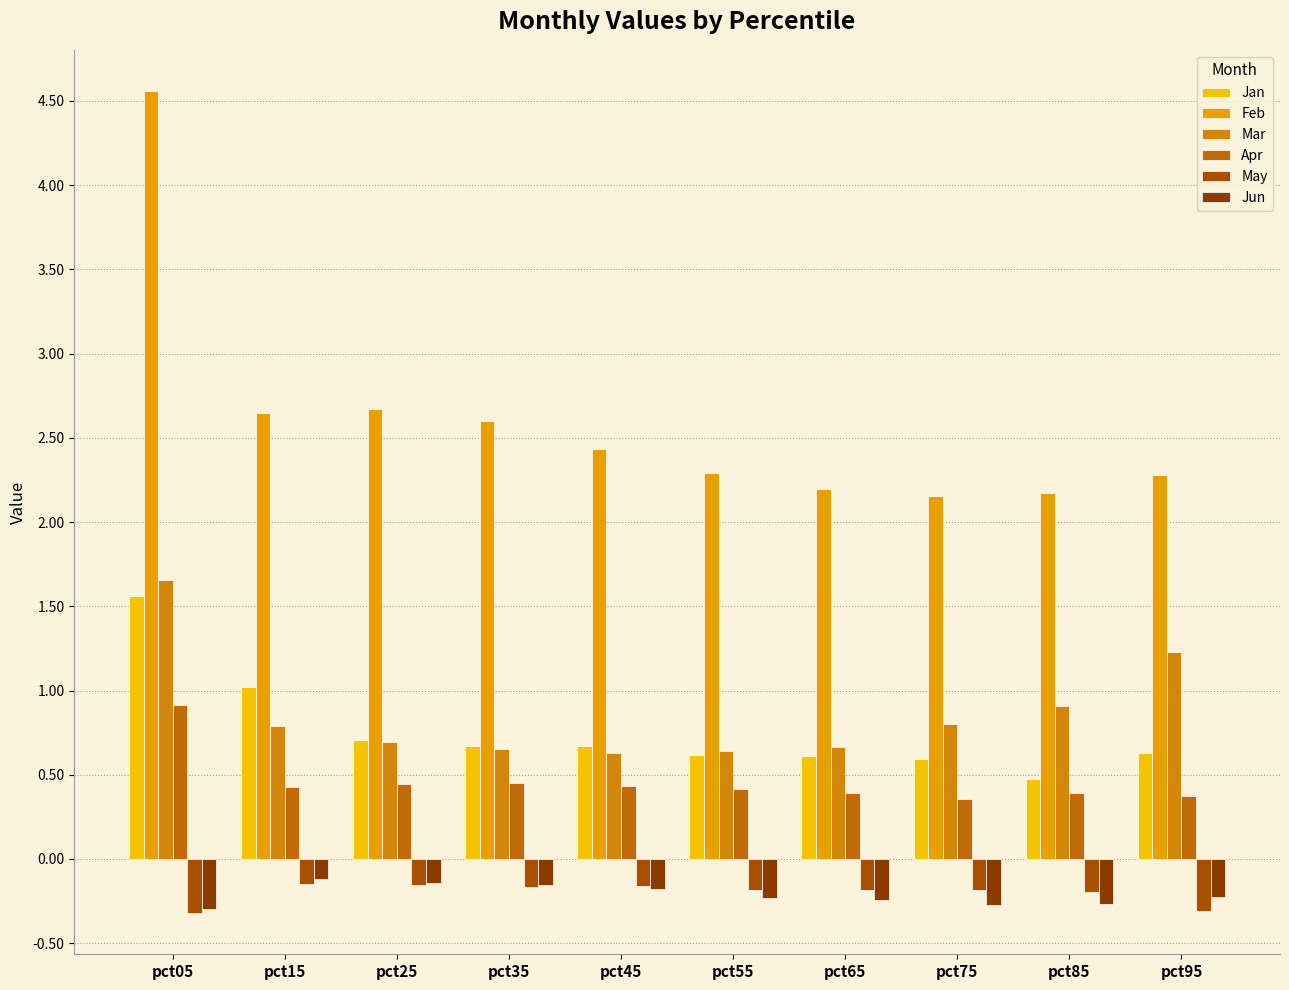

At how many categories does at least one series exceed 1?

10